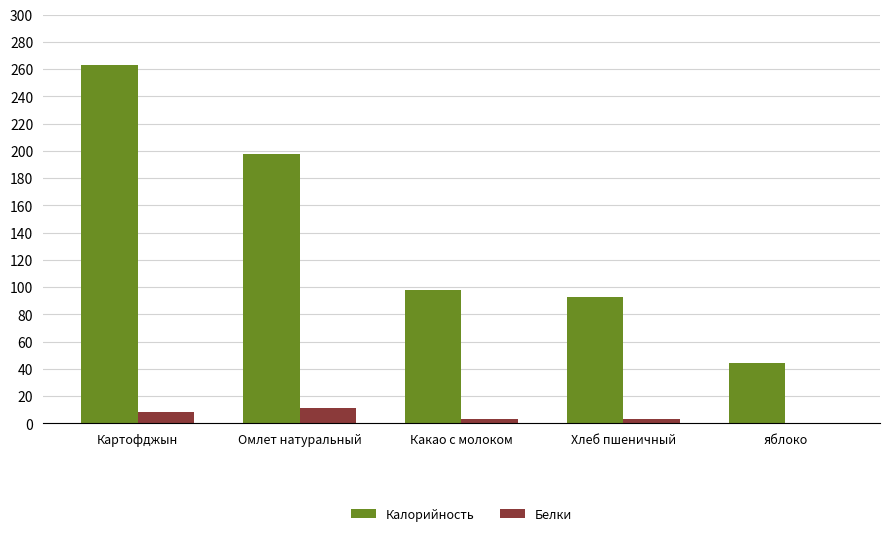

At which label does Калорийность first exceed 98?

Картофджын